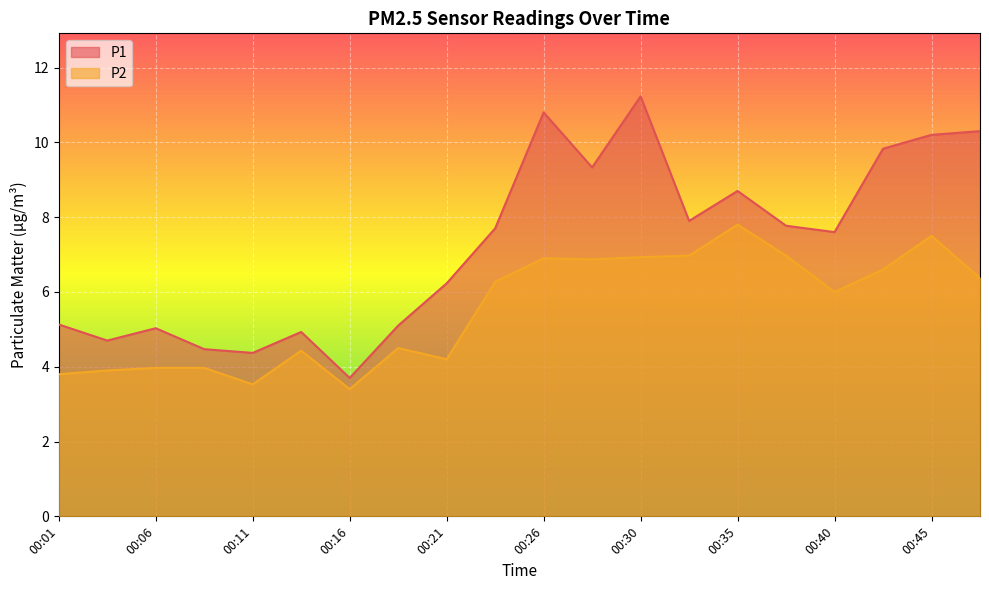

True or false: P1 and P2 cross at least once.

False